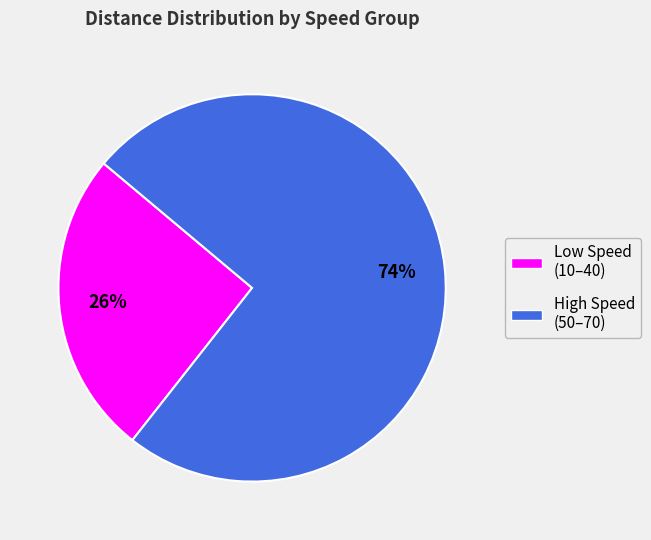

To the nearest percent, what is the average slice percentage?

50%